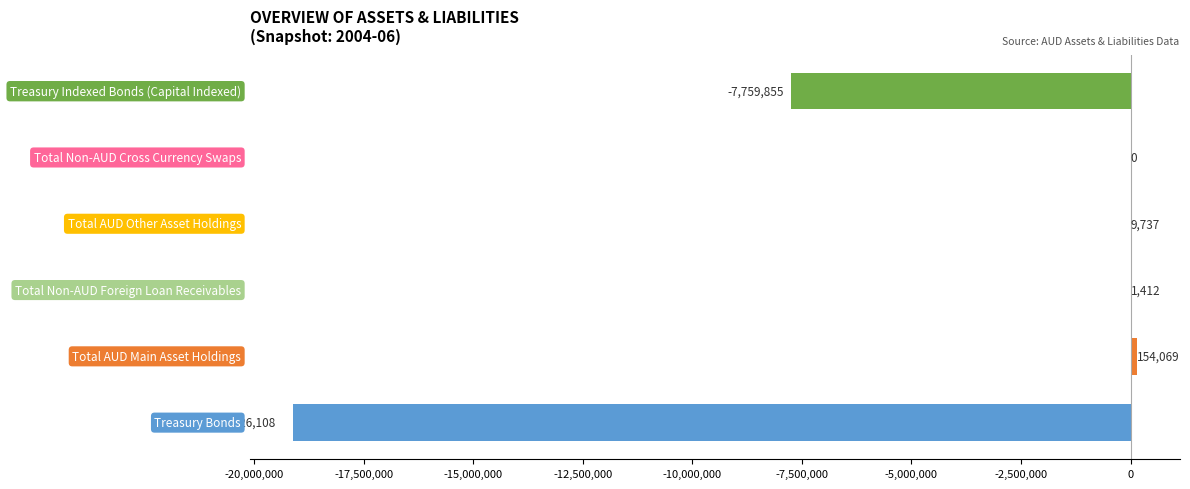

What is the greatest value displayed?

154069